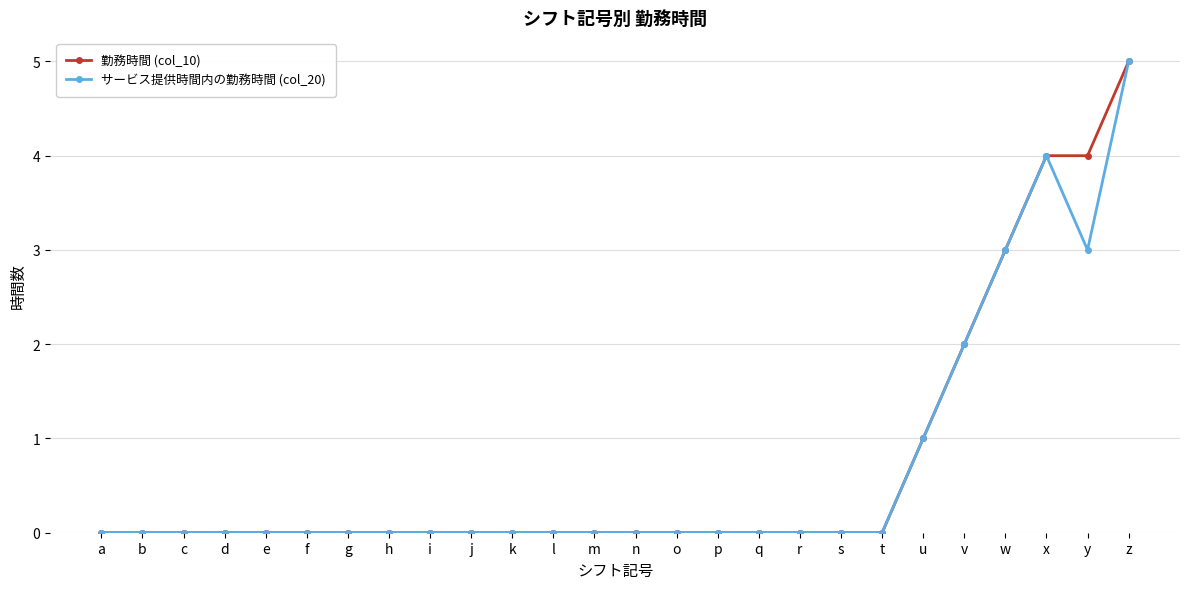

Which category has the highest value across all series?

z